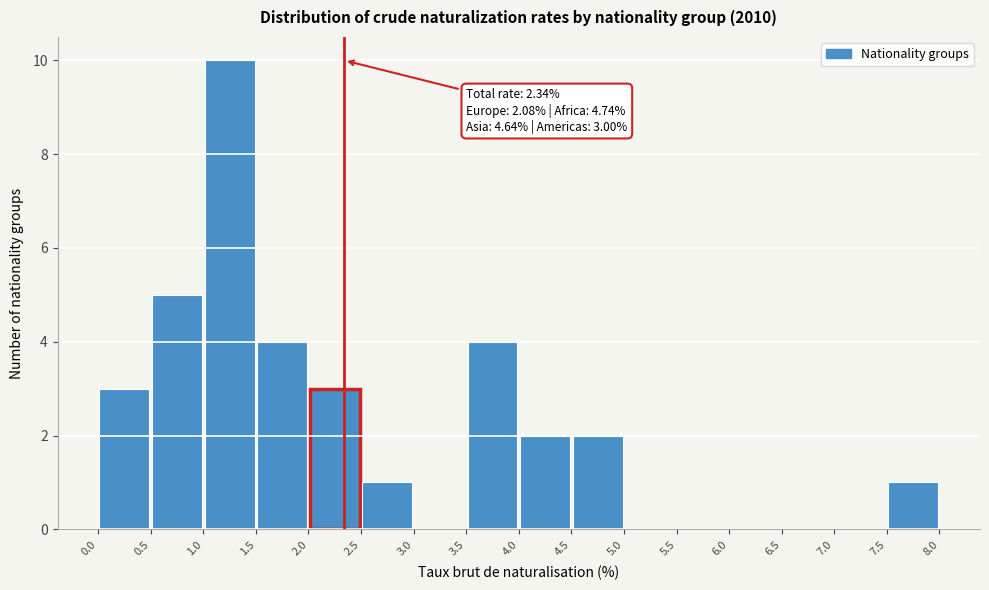

Over which range of the x-axis is the bar tallest?

1.0 to 1.5